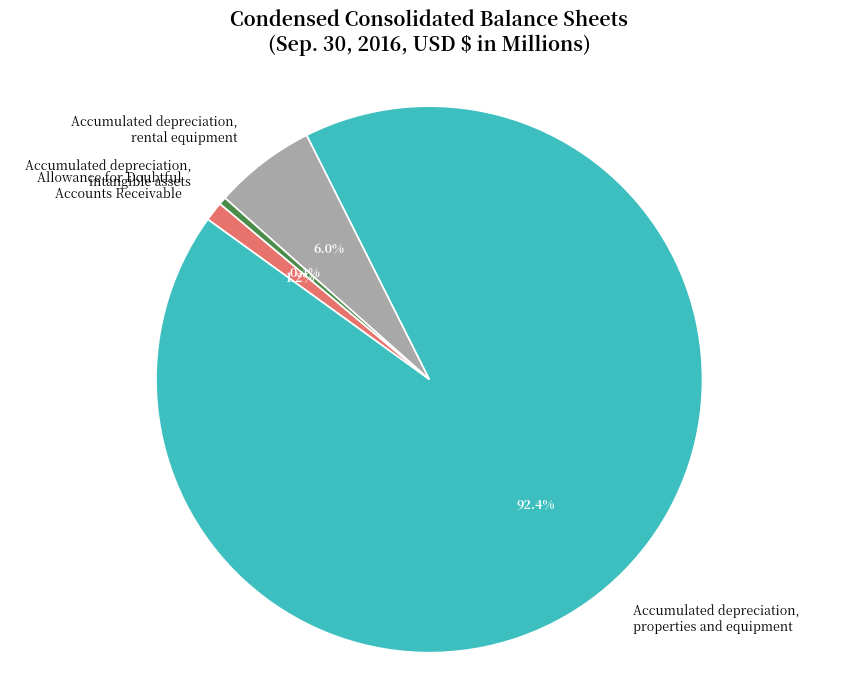

Count the number of slices in the pie.

4